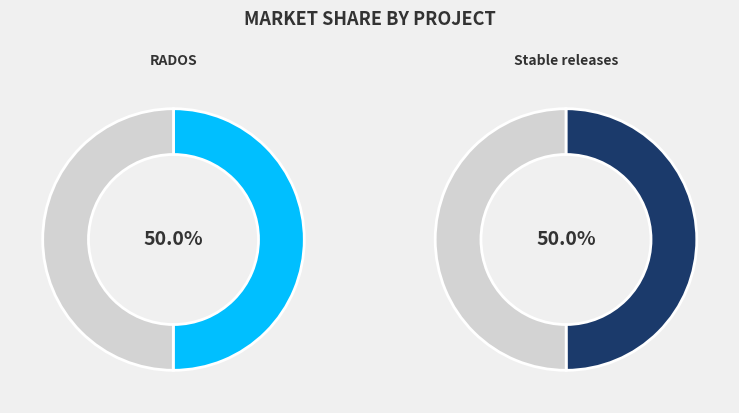

How many slices are in this pie chart?

2